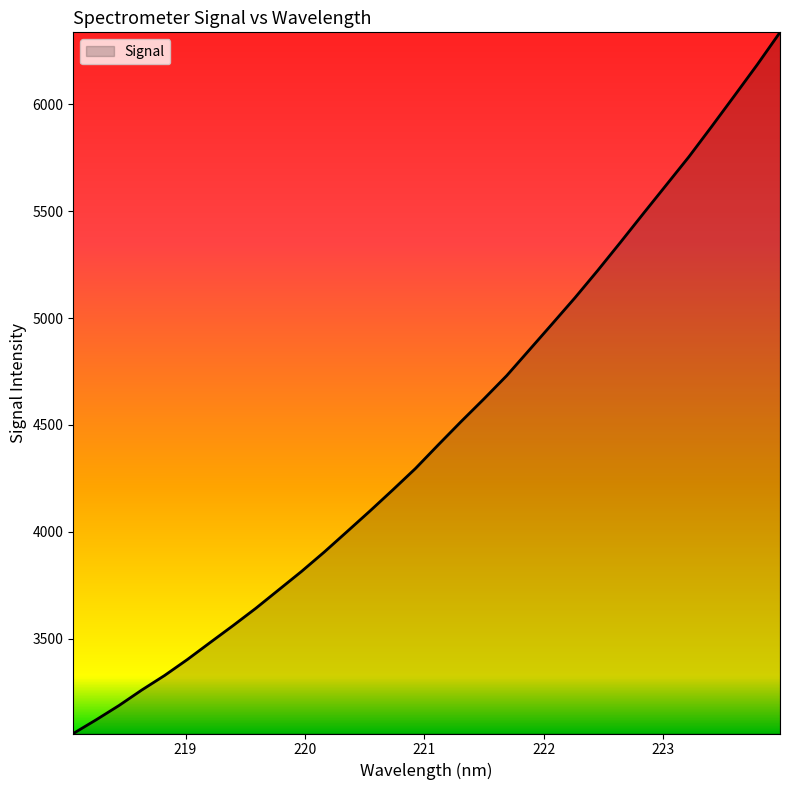

What is the maximum value shown in the chart?

6336.5